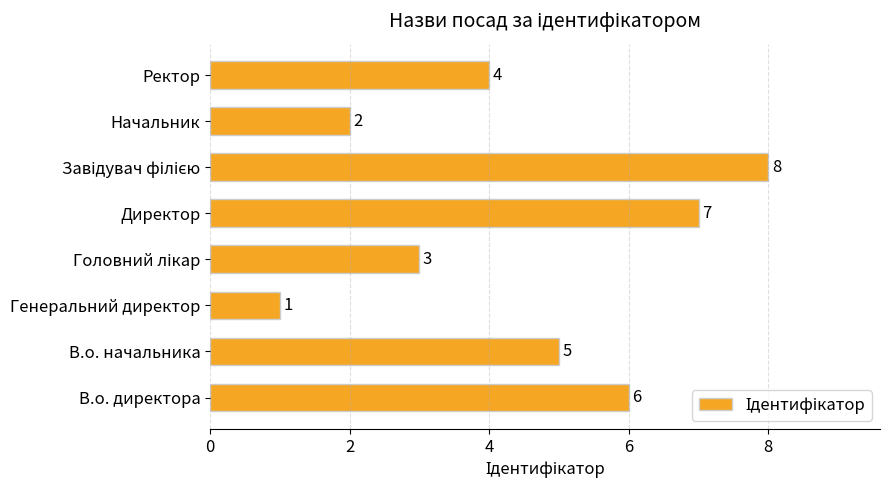

Does the chart contain any negative values?

No